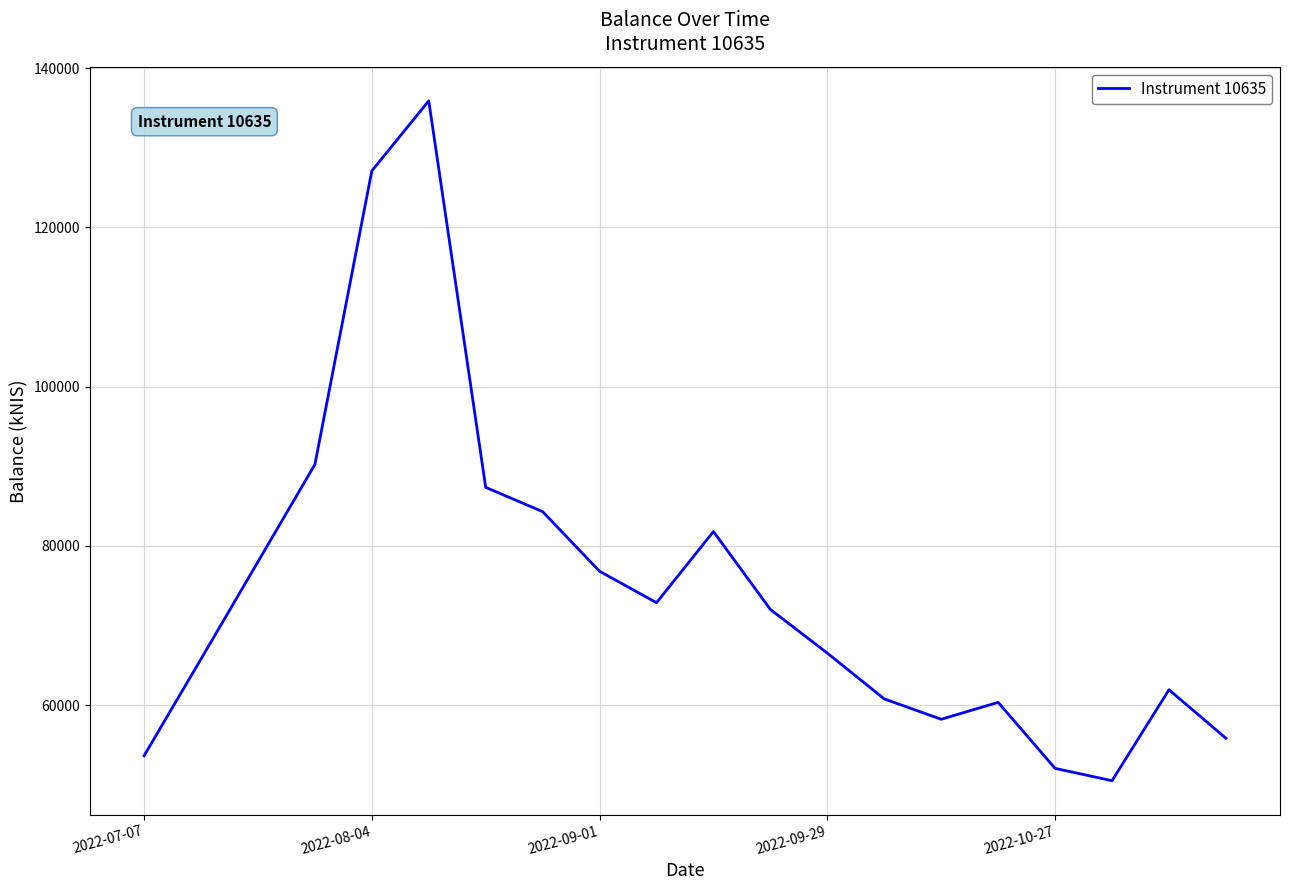

What is the smallest value displayed?

50494.8